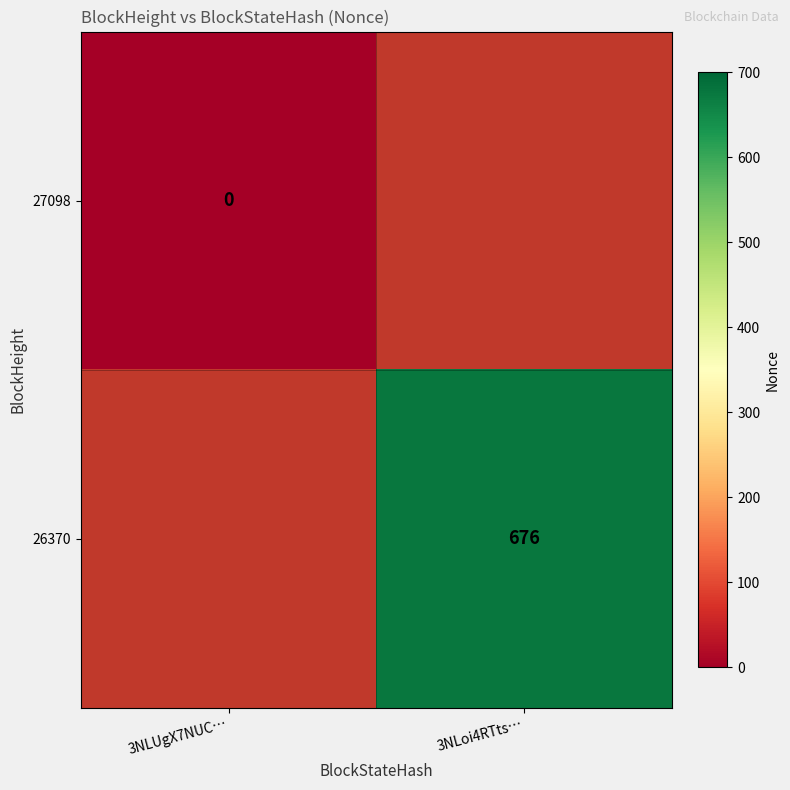

How many series are shown in this chart?

2